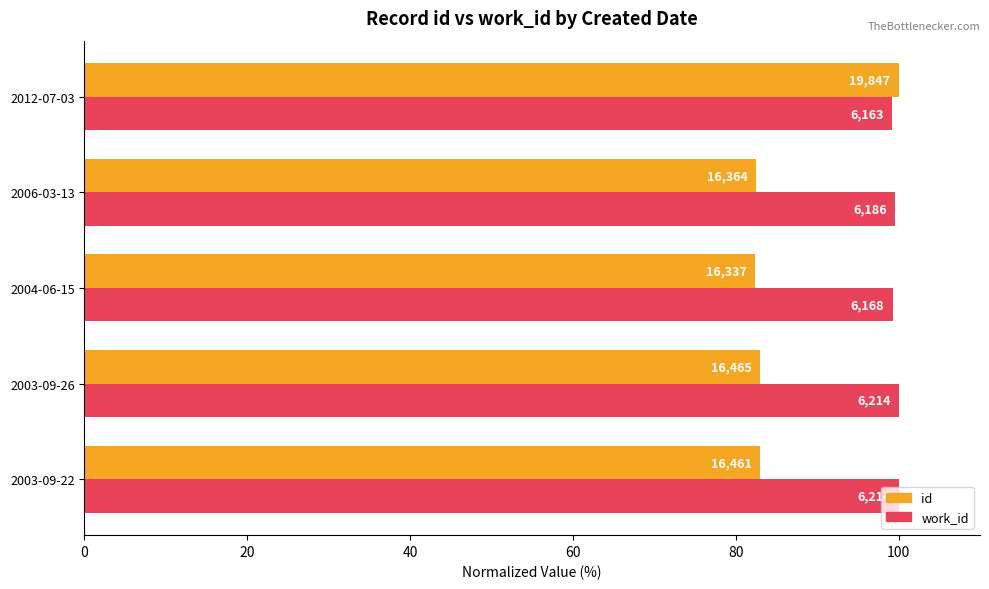

What is the sum of all id values?

430.7